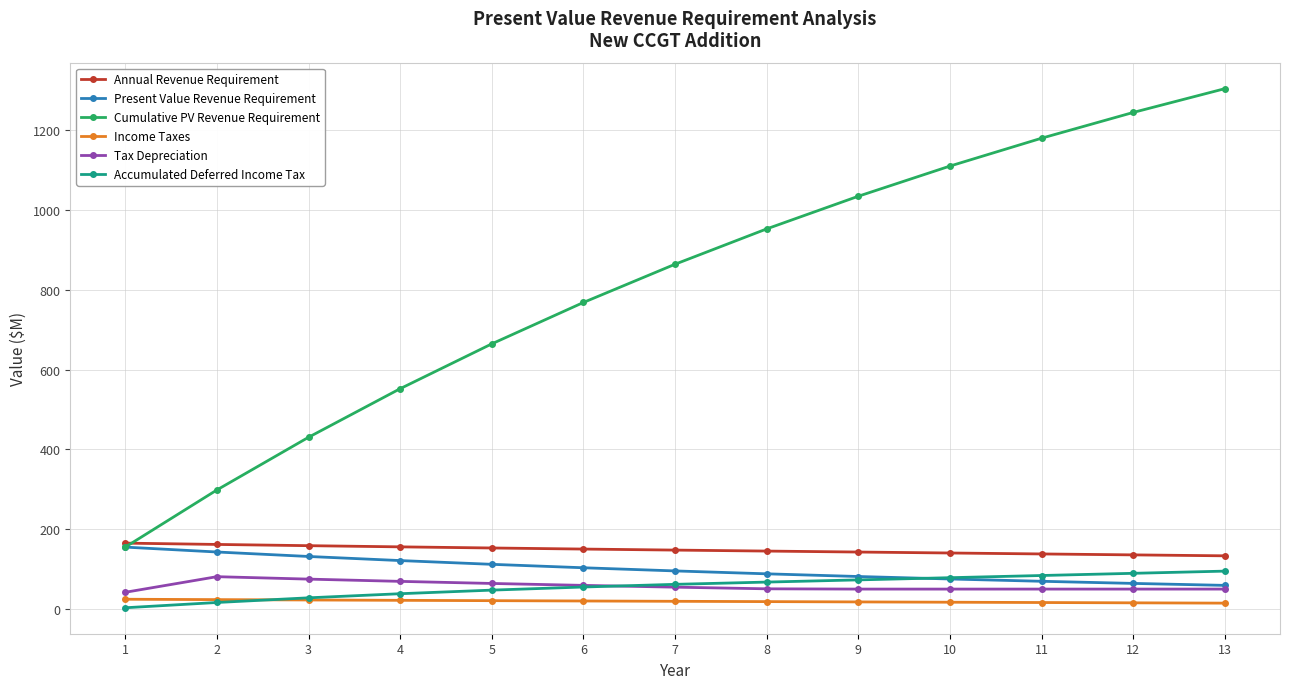

How many values in the Cumulative PV Revenue Requirement series are below 864?

6